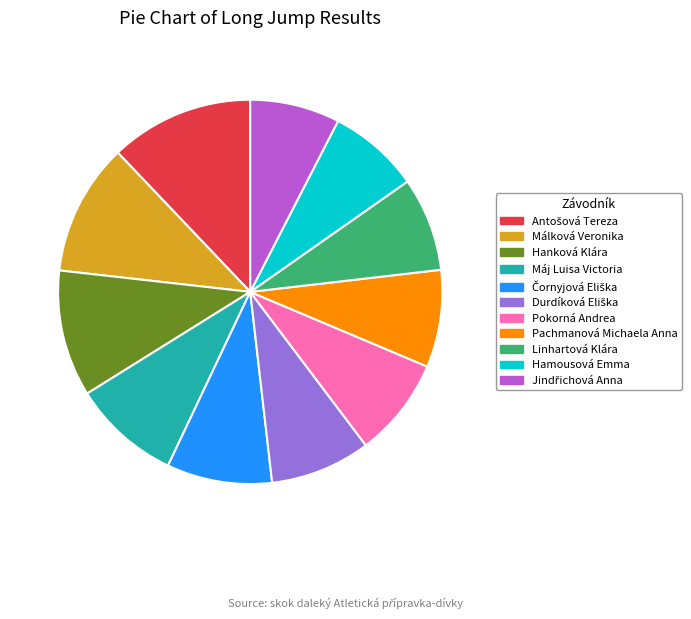

Does Máj Luisa Victoria represent more than half of the total?

No